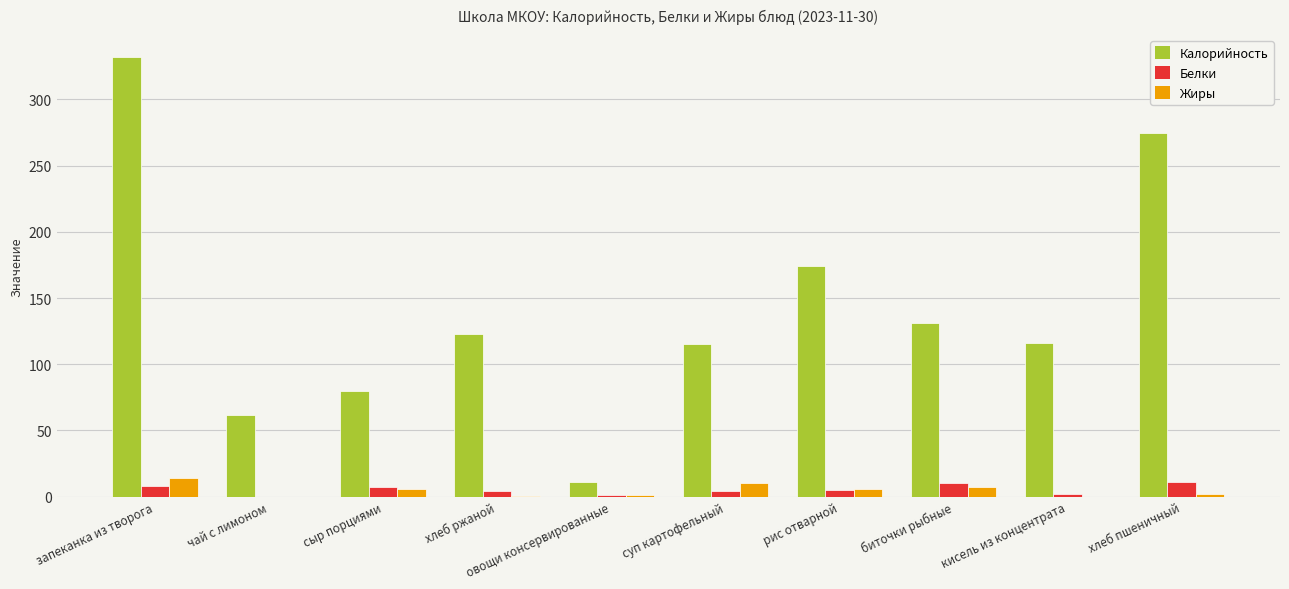

The Калорийность series shows 86.9 at чай с лимоном. True or false?

False